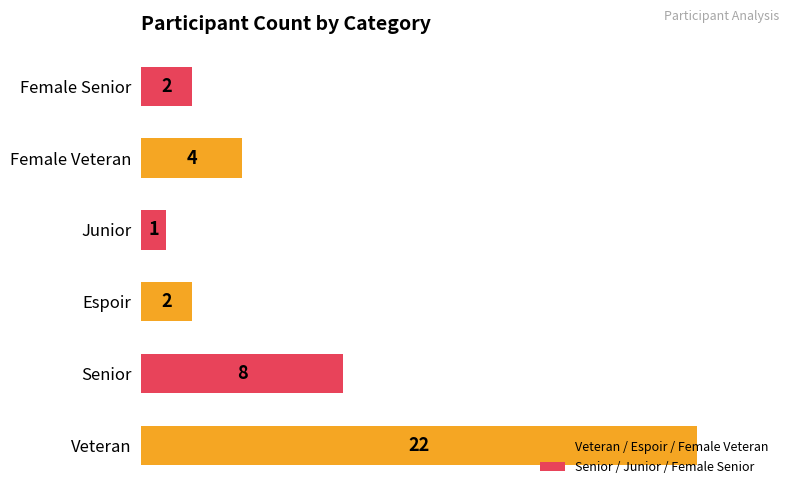

What is the difference between the second highest and second lowest values?

6